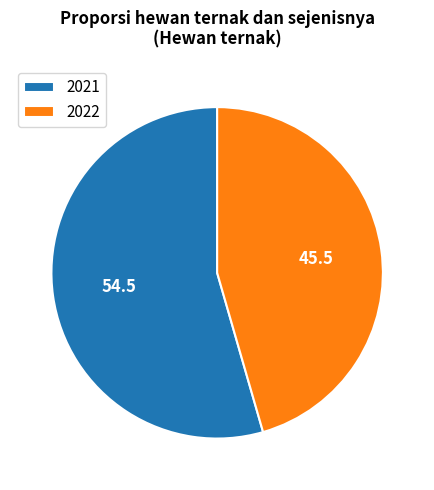

Does 2021 account for over 50% of the chart?

Yes